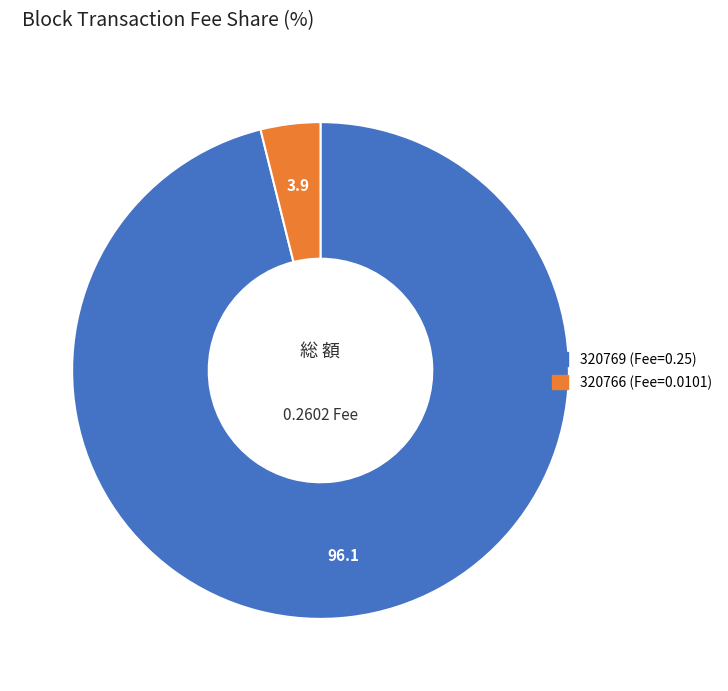

Do 320769 and 320766 together represent more than half of the pie?

Yes